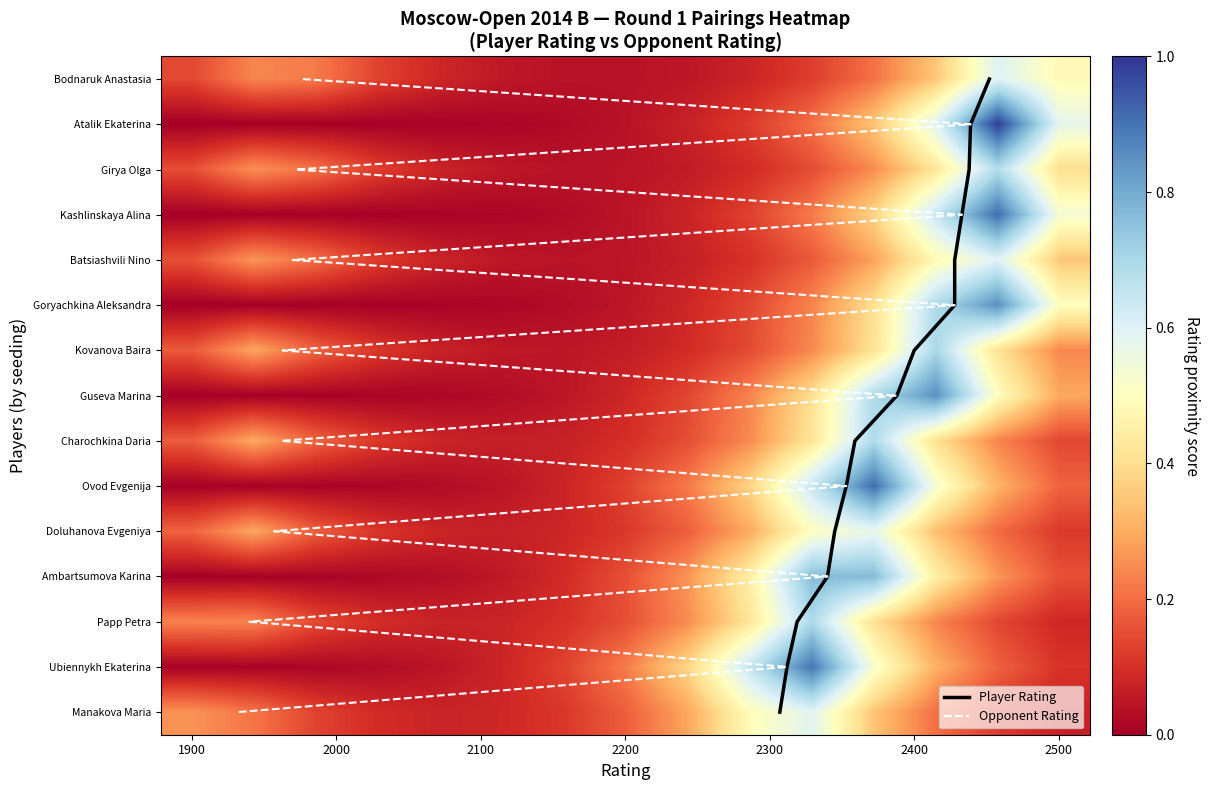

How many data points does each series have?

15